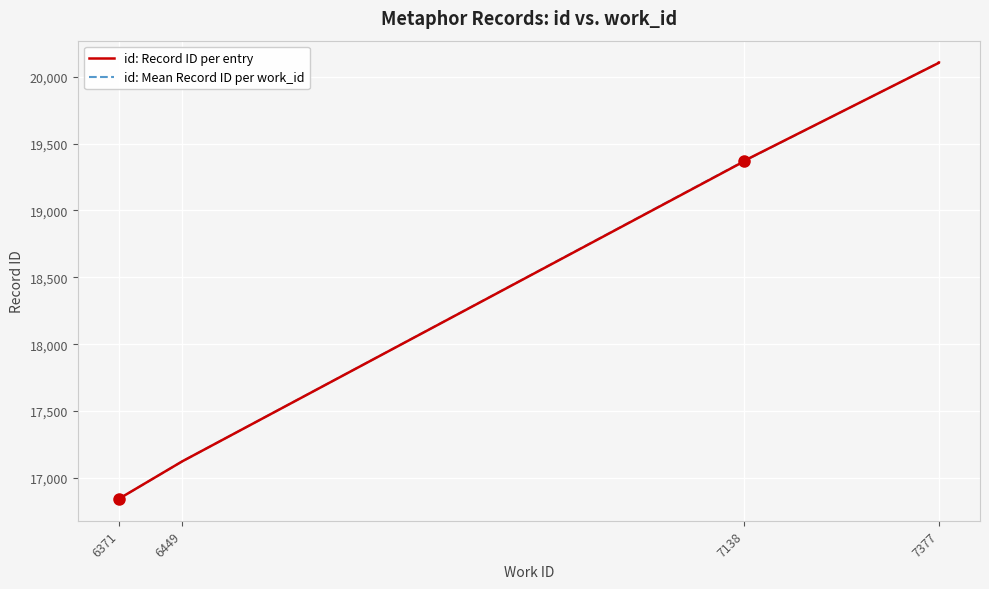

How many lines are shown in the chart?

1